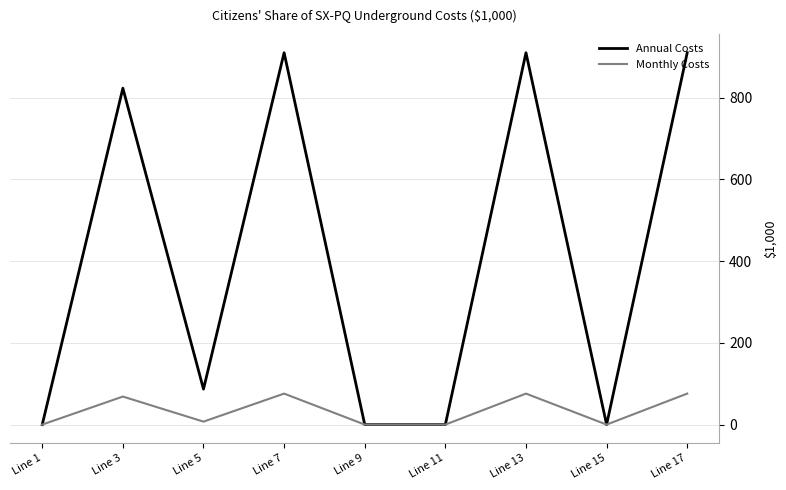

What is the total value across all series at Line 7?

985.7